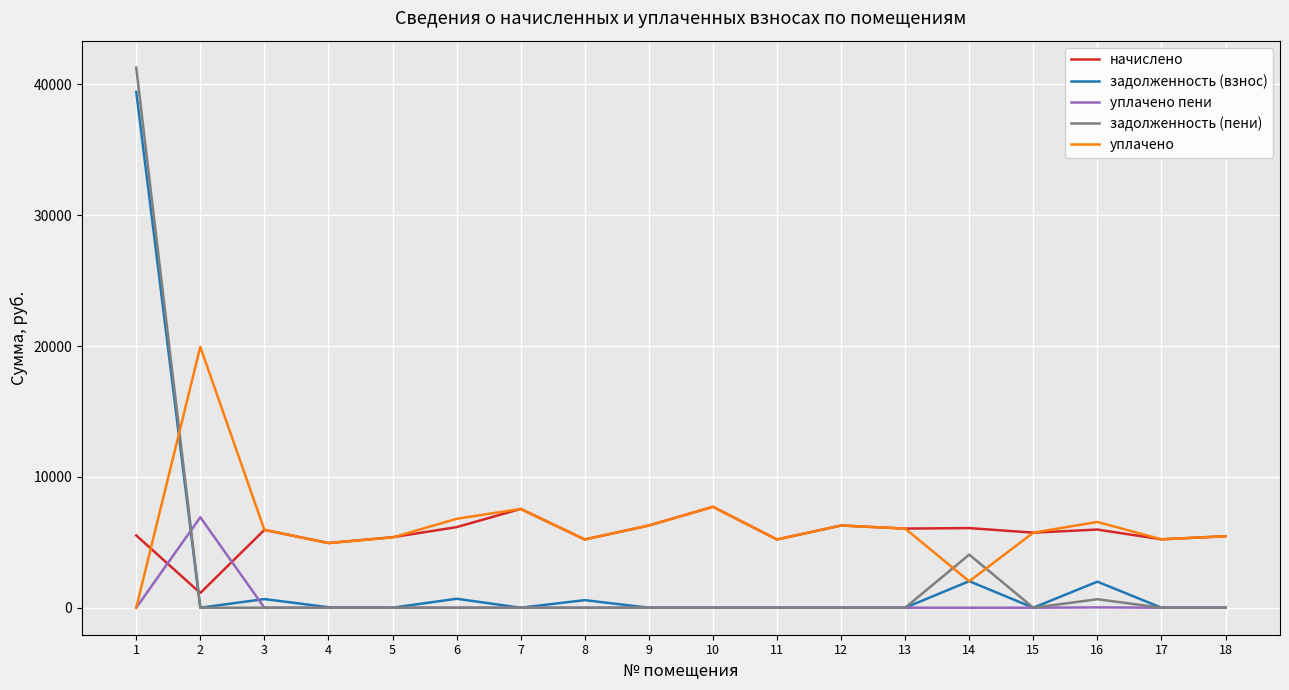

Does the chart display data point markers on the line(s)?

No